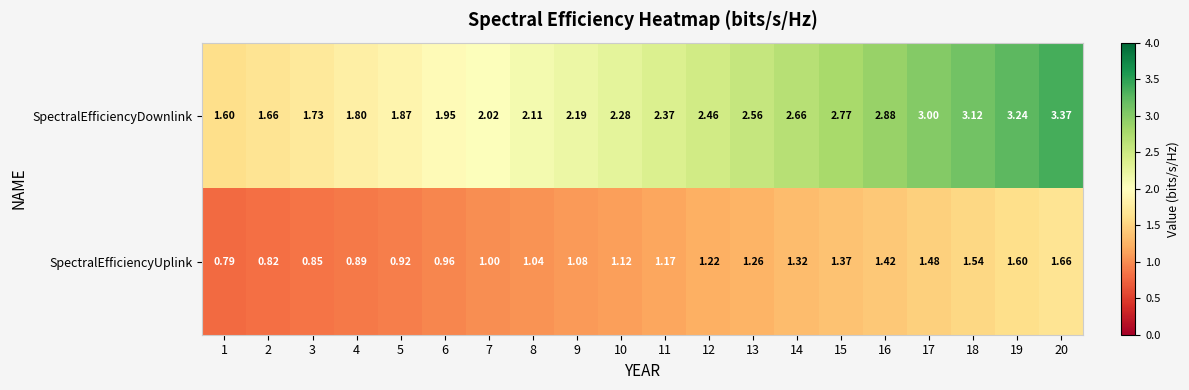

Rank the series at 14 from highest to lowest value.

SpectralEfficiencyDownlink, SpectralEfficiencyUplink